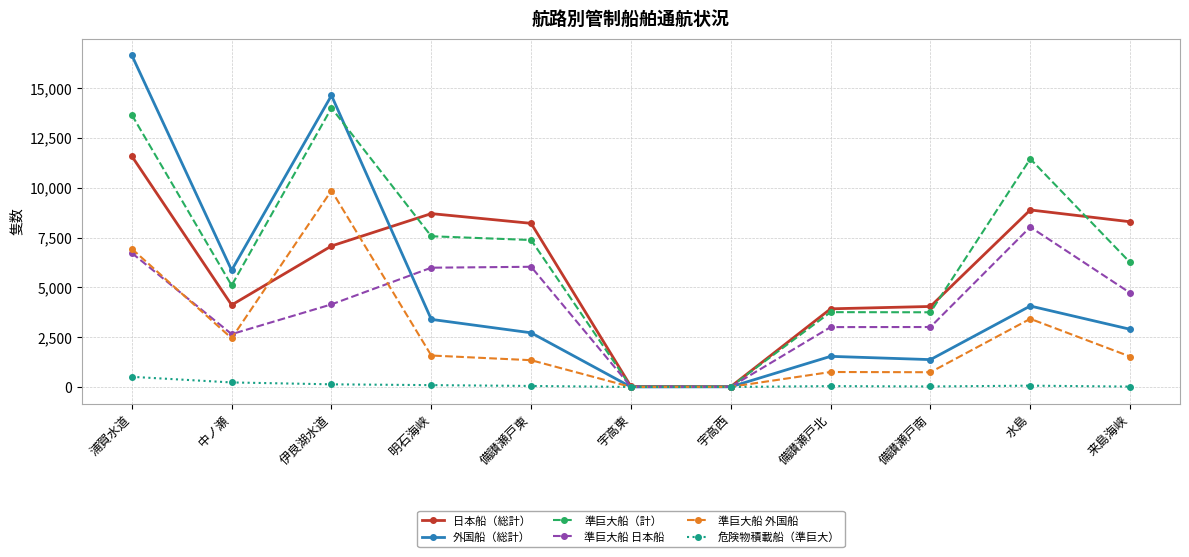

At which category is the sum across all series the highest?

浦賀水道